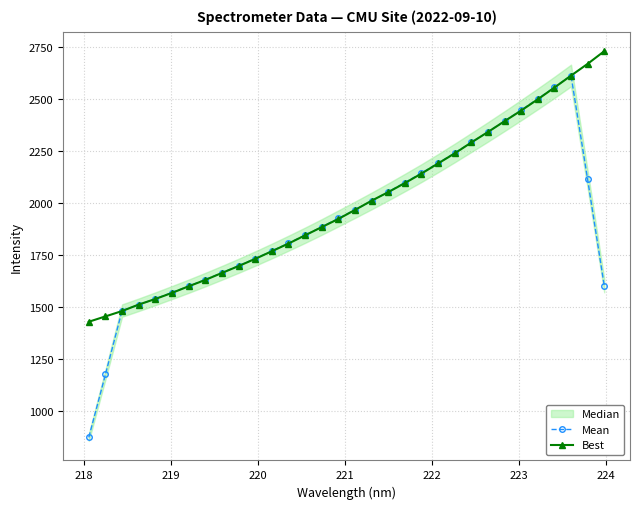

Which series has the largest total across all categories?

Best